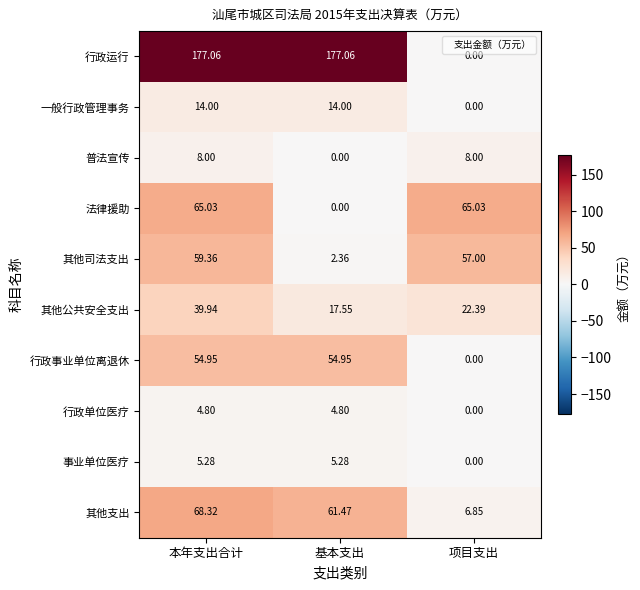

At which label does 行政运行 first exceed 177?

本年支出合计